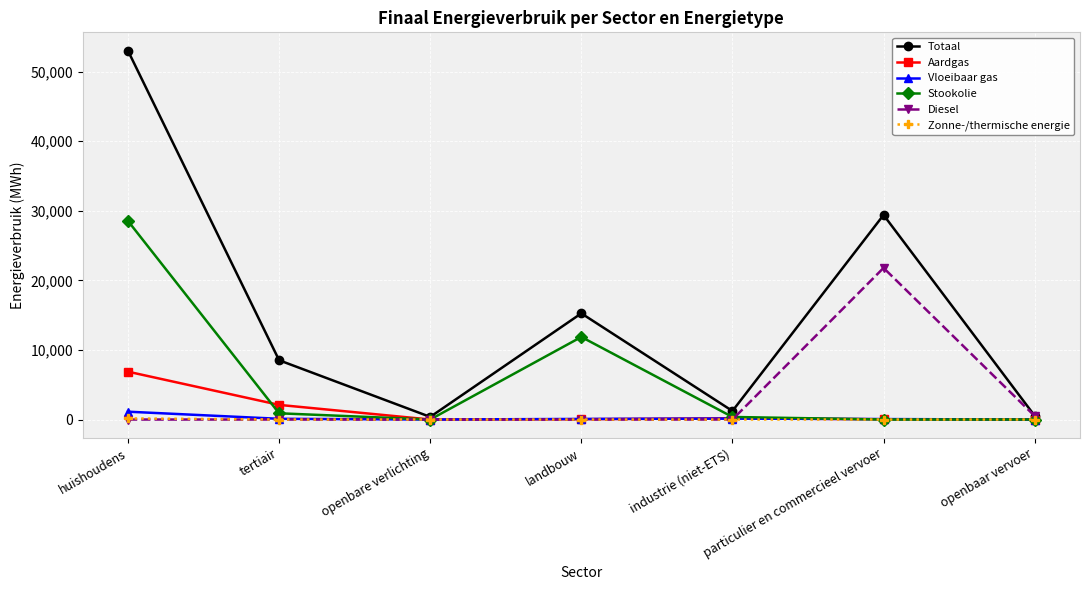

What is the sum of all Stookolie values?

41664.0